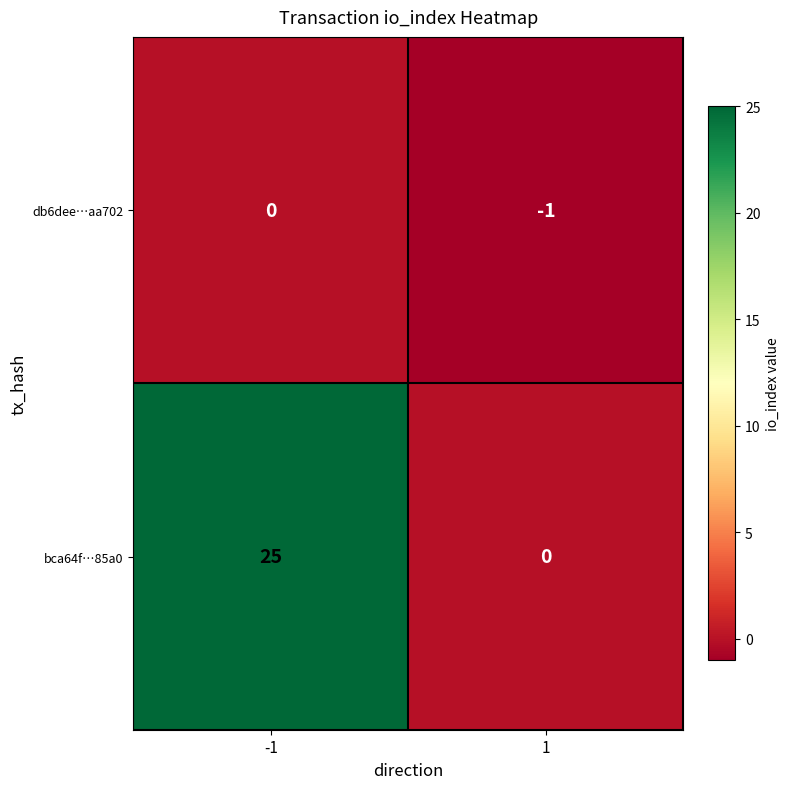

Read the bca64f…85a0 value at -1, to the nearest 5.

25